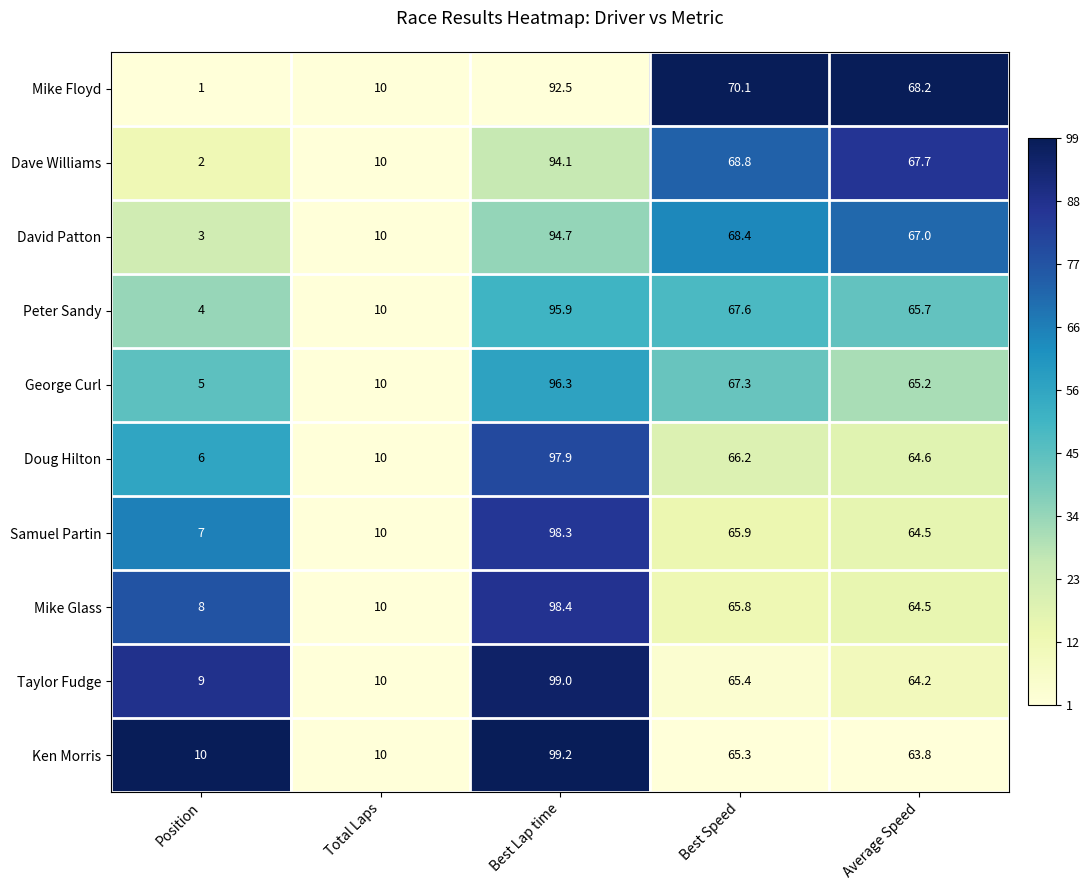

Which series changed the most between Best Speed and Average Speed?

George Curl